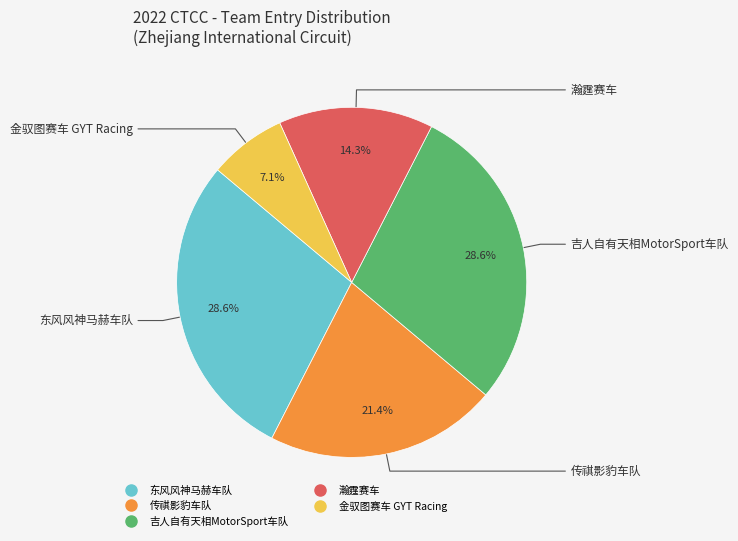

Which slice is the smallest?

金驭图赛车 GYT Racing